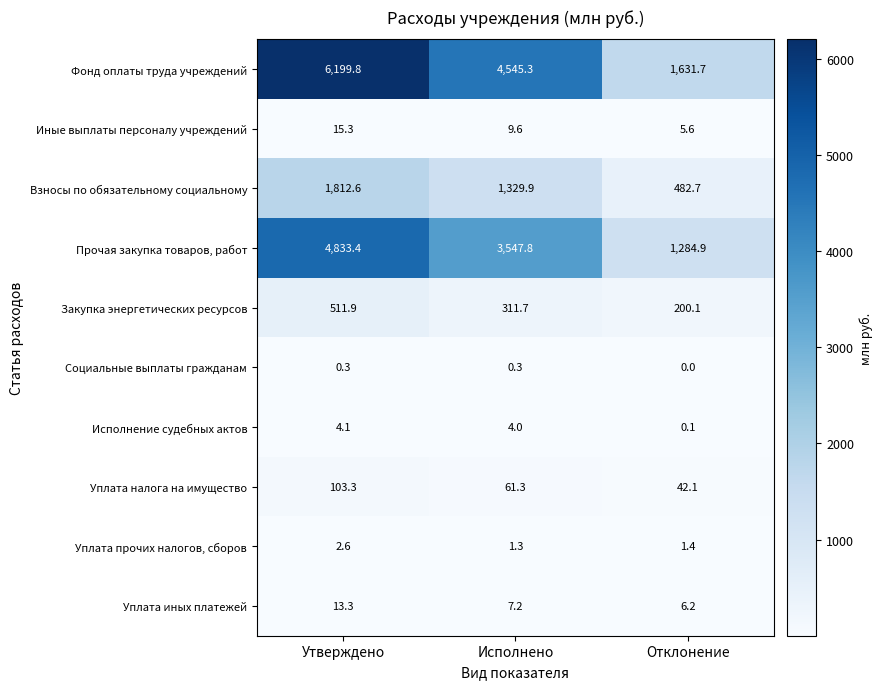

True or false: Исполнение судебных актов has a value of 6.5 at Исполнено.

False